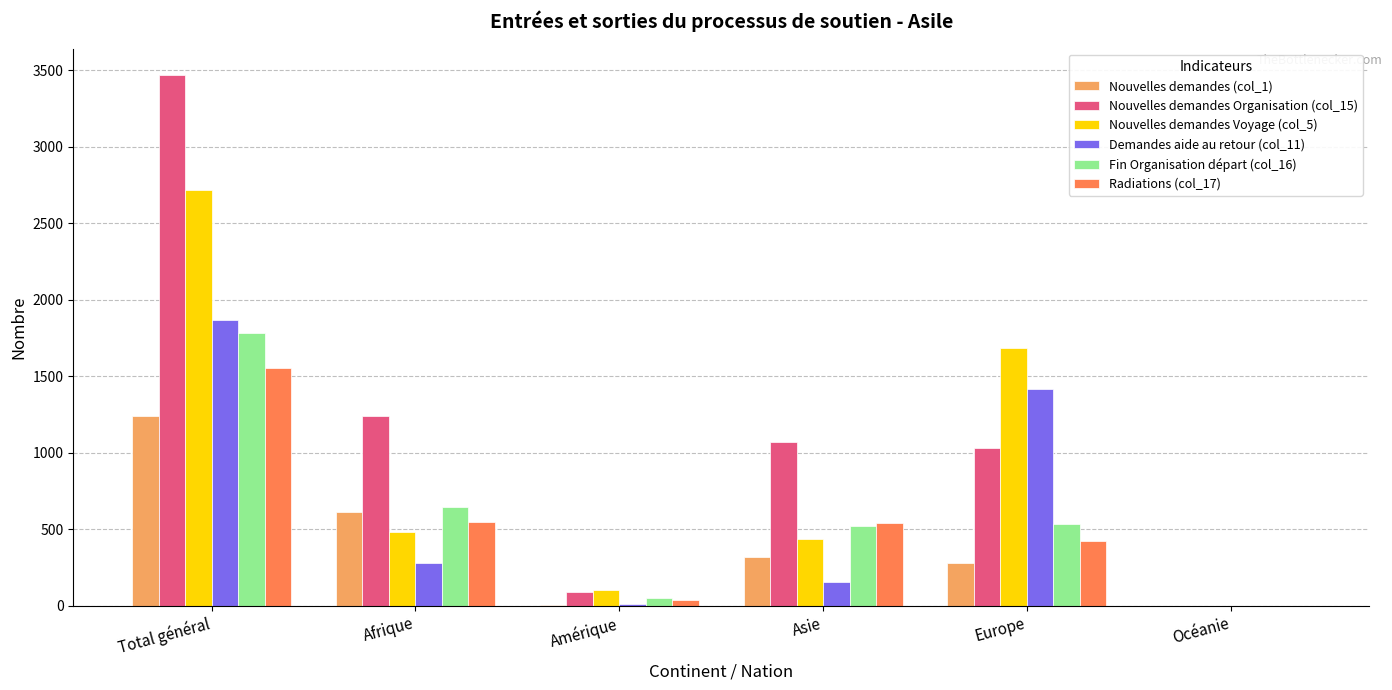

Is it true that Radiations (col_17) equals 610 at Océanie?

False